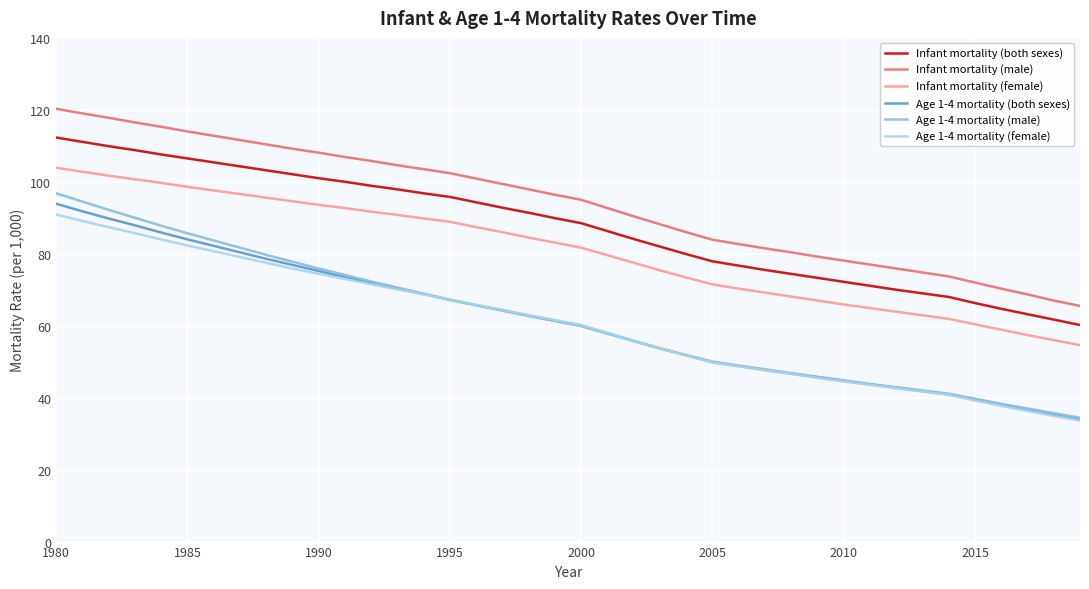

How many categories are shown in the chart?

40